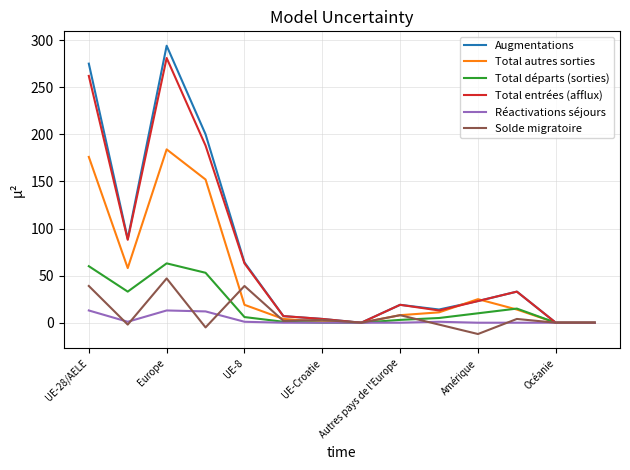

What is the minimum value shown in the chart?

-12